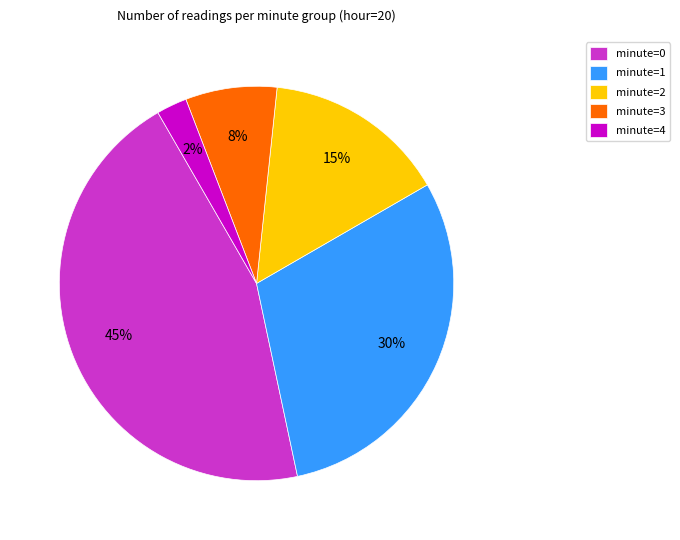

How many slices are in this pie chart?

5